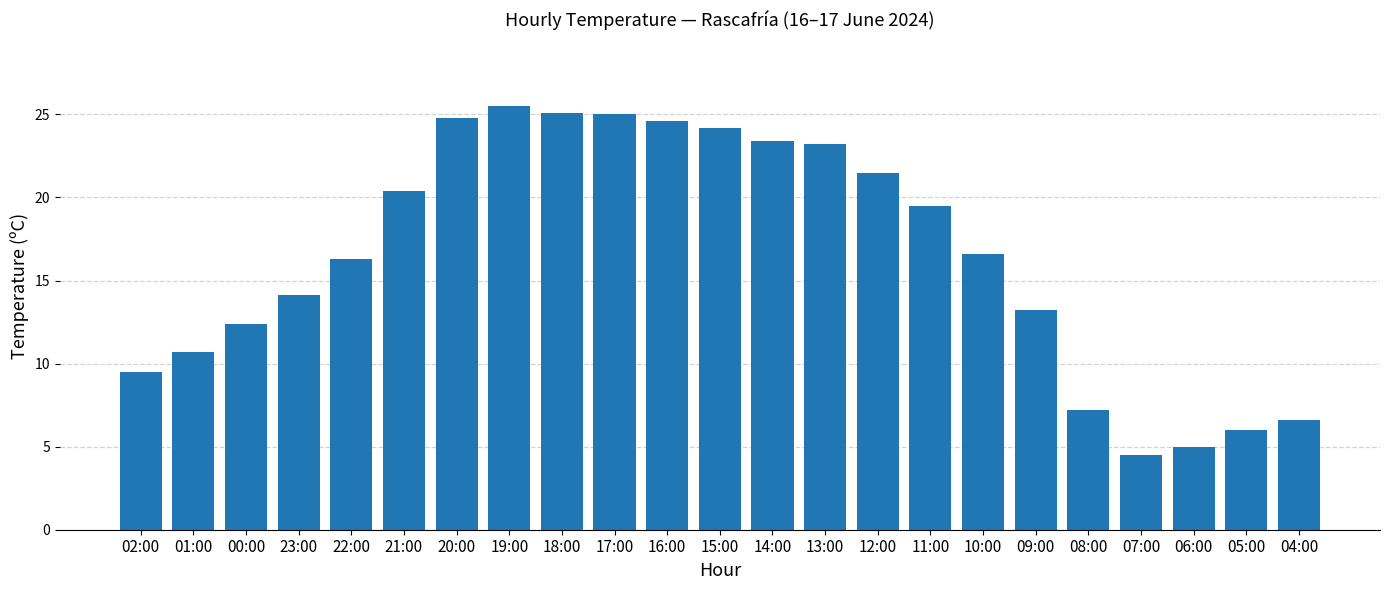

Read the value at 18:00.

25.1